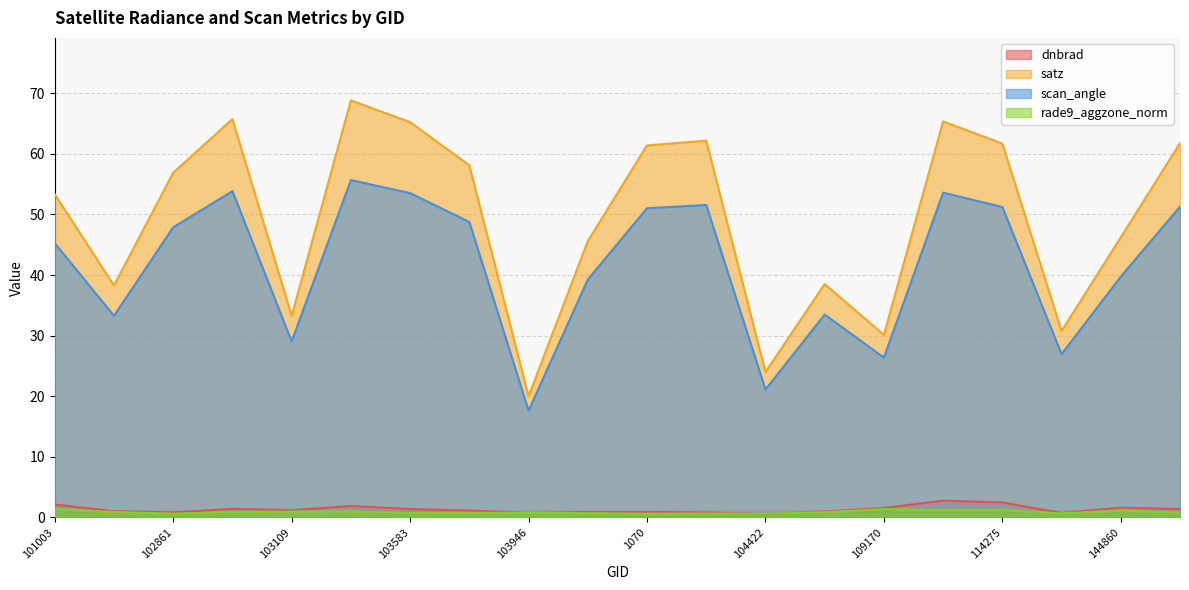

Which series has the largest total across all categories?

satz